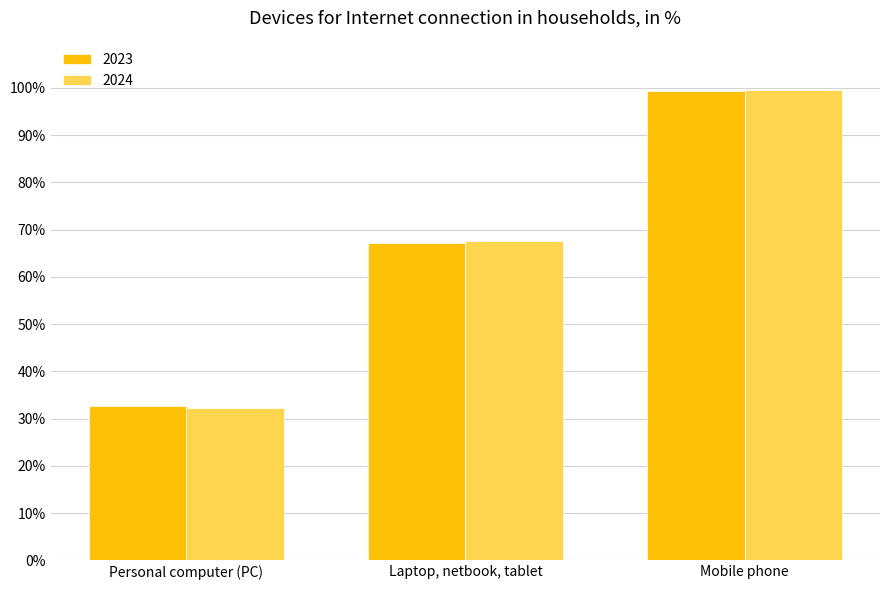

The 2023 series shows 21.0 at Mobile phone. True or false?

False